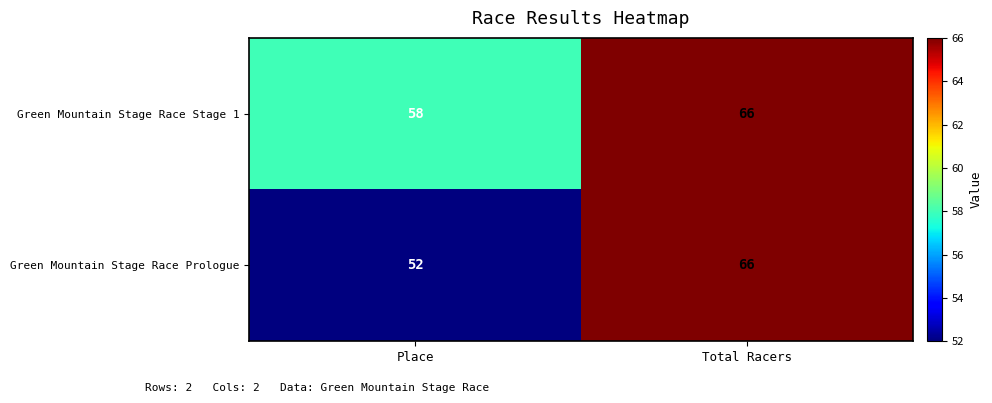

Reading left to right, transcribe all the data shown in this chart.

Green Mountain Stage Race Stage 1: Place=58	Total Racers=66
Green Mountain Stage Race Prologue: Place=52	Total Racers=66